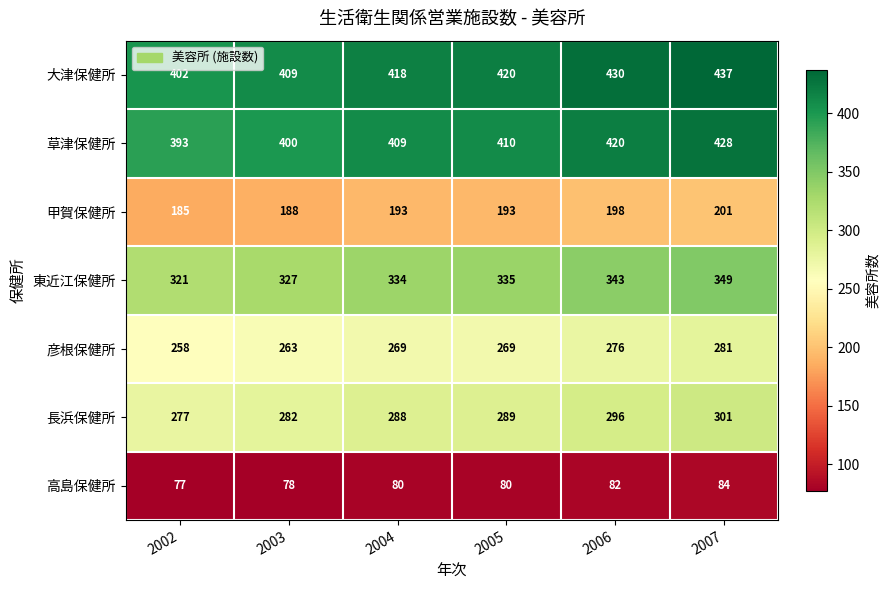

Read the 大津保健所 value at 2004, to the nearest 10.

420